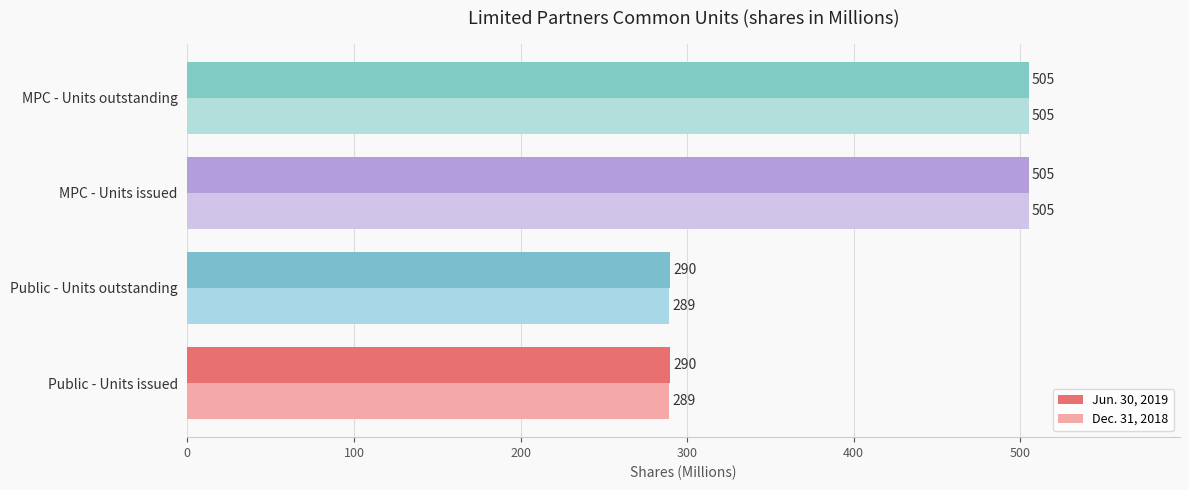

At Public - Units outstanding, list the series in order from largest to smallest.

Jun. 30, 2019, Dec. 31, 2018